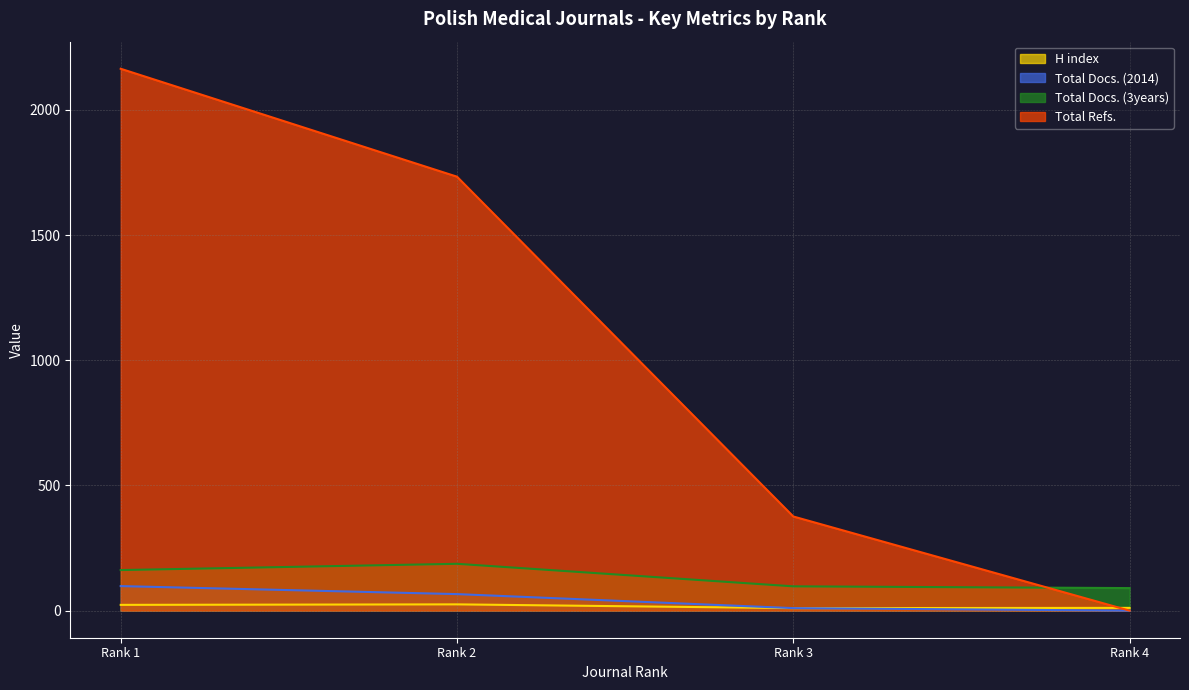

What is the sum of all Total Docs. (3years) values?

536